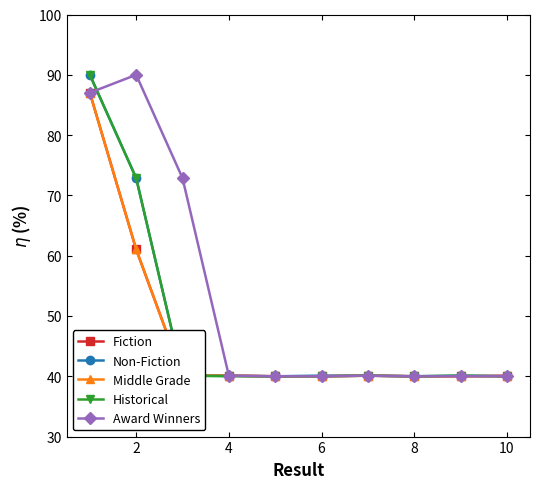

What is the lowest value of the Fiction series?

40.0